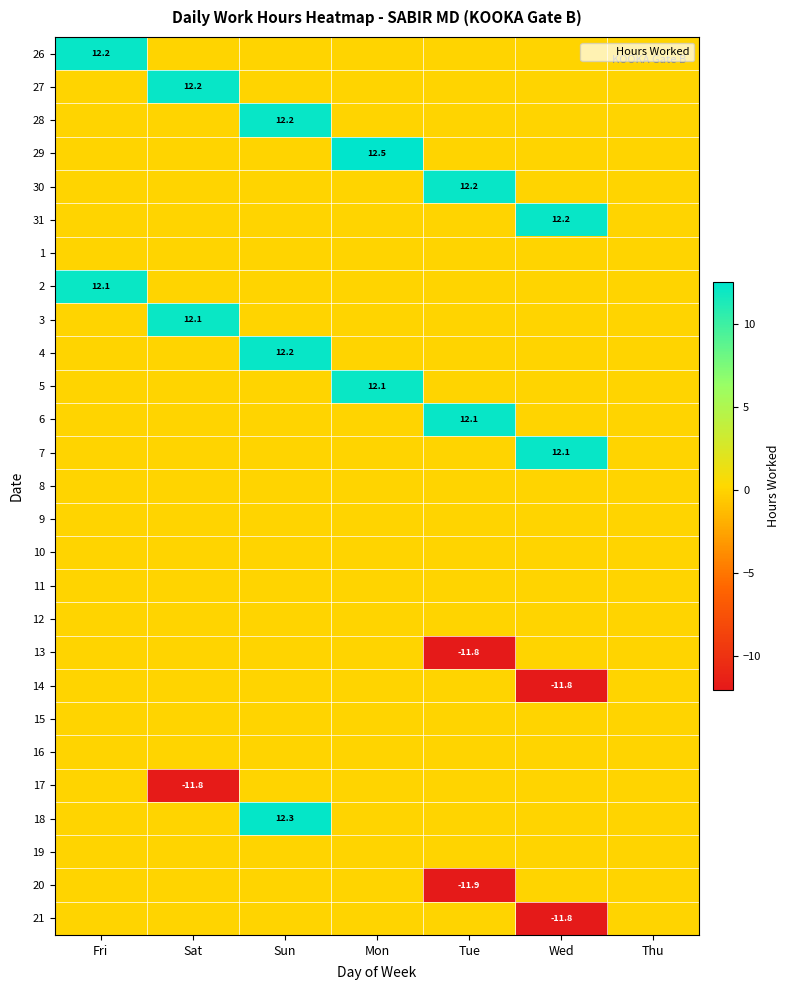

What is the spread (max minus min) of values at Mon?

12.5